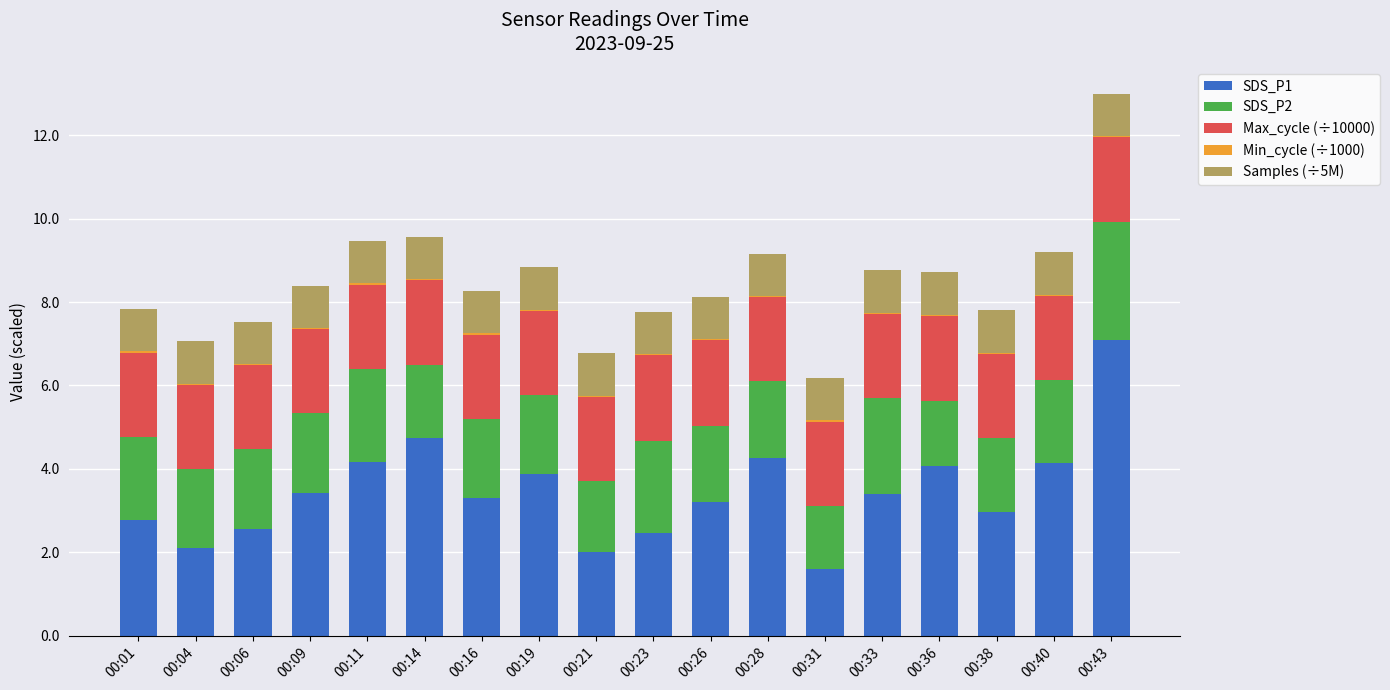

At which category is the sum across all series the highest?

00:43